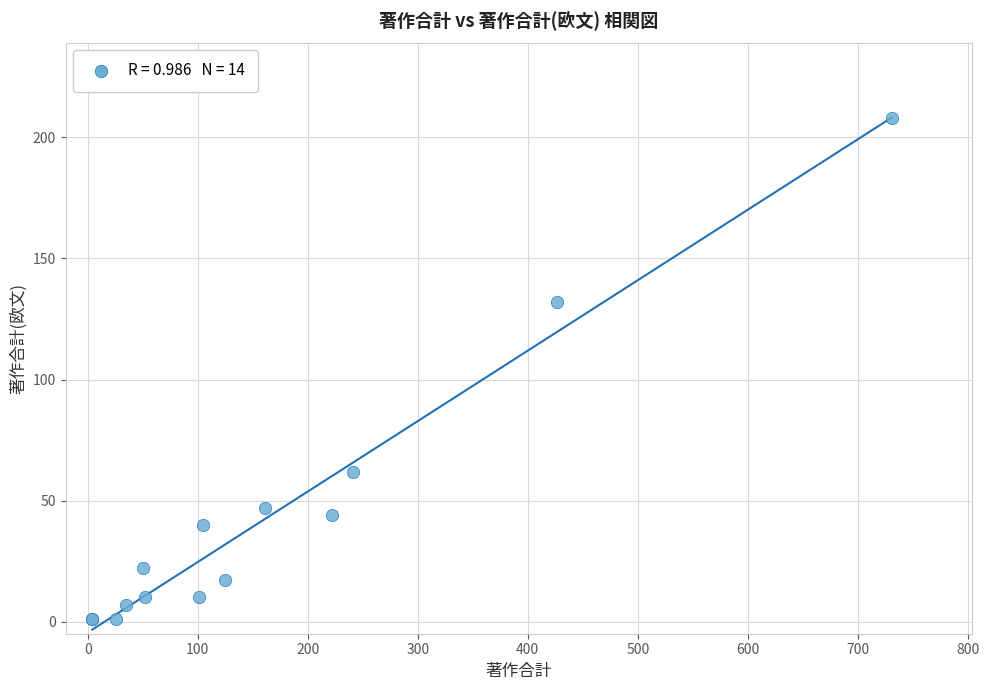

What Y value in the scatter plot is closest to 104?

132